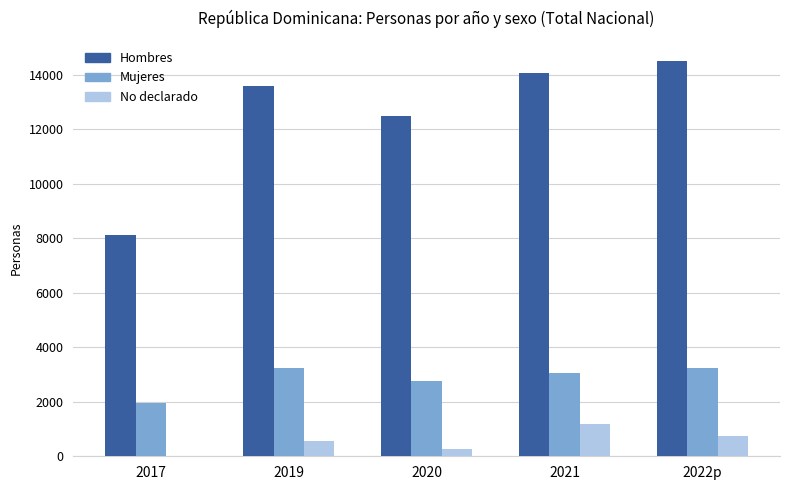

What is the sum of all No declarado values?

2759